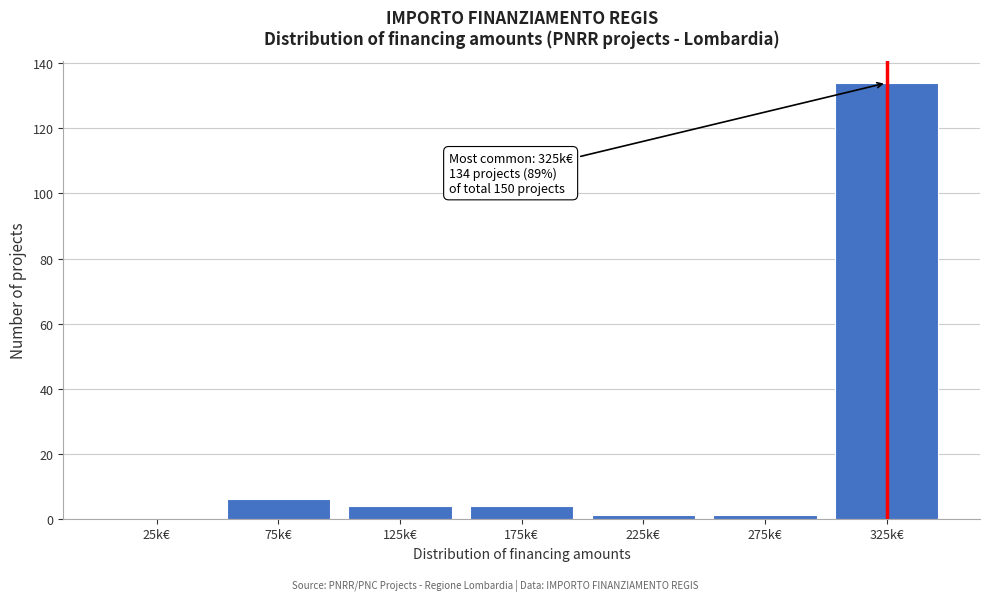

Reading left to right, what are all the values shown in this chart?

25k€=0	75k€=6	125k€=4	175k€=4	225k€=1	275k€=1	325k€=134